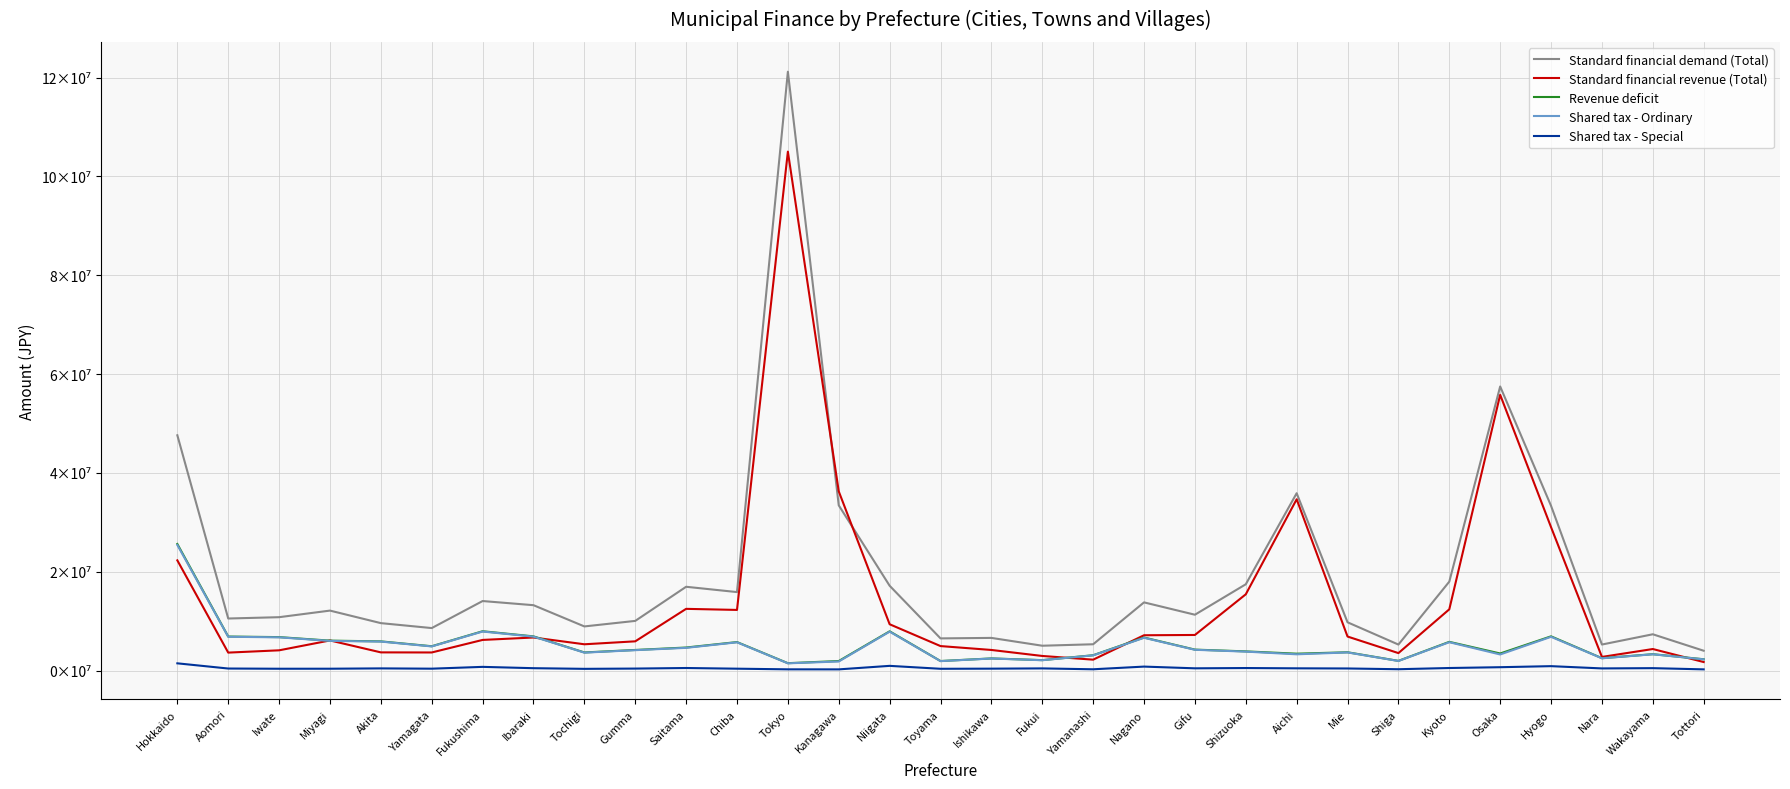

True or false: Revenue deficit and Shared tax - Special cross at least once.

False